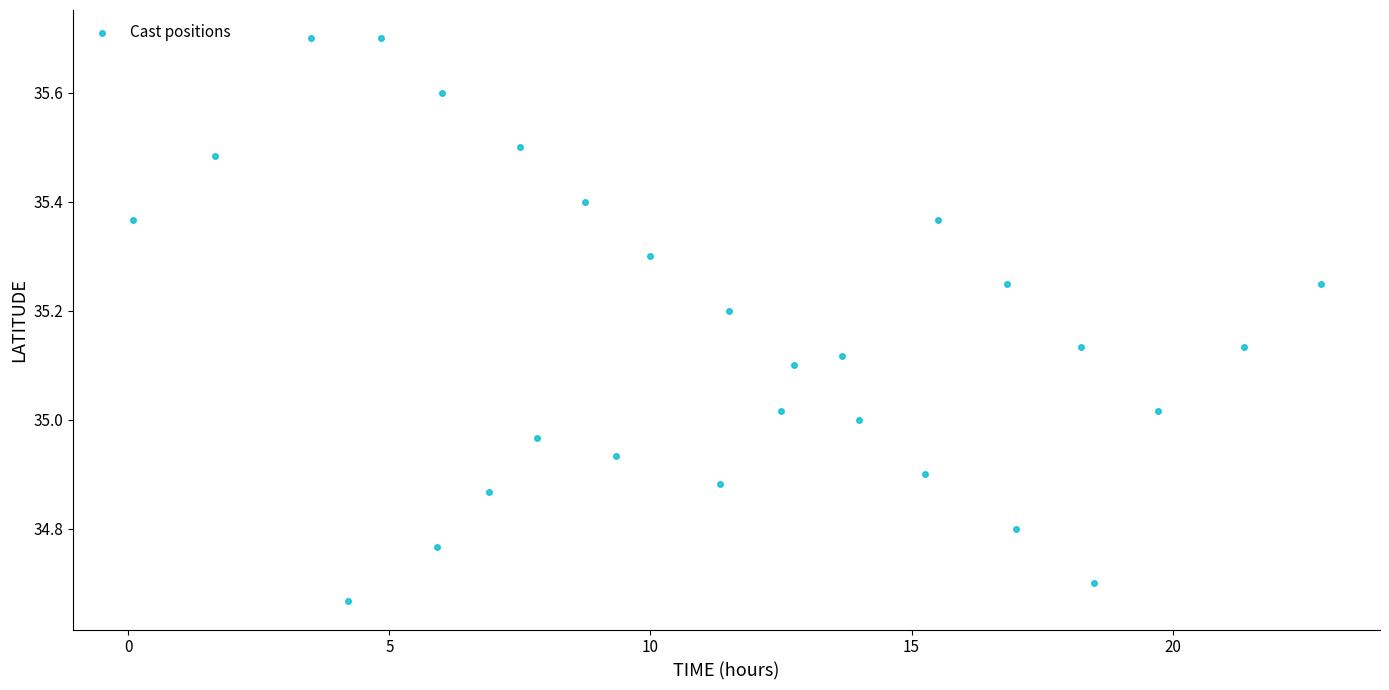

What is the range of X values (max minus min)?

22.8